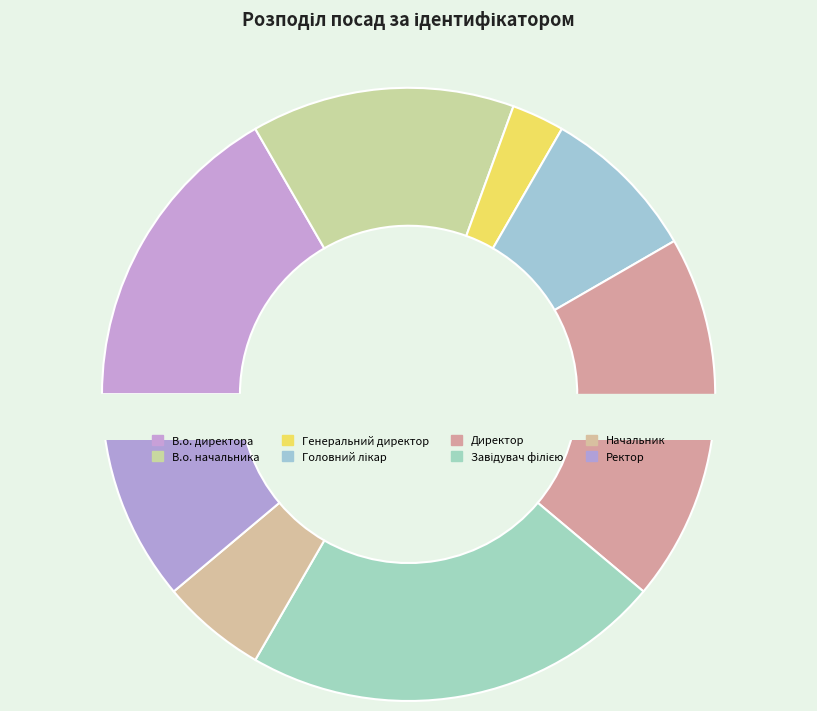

Does Начальник represent more than half of the total?

No